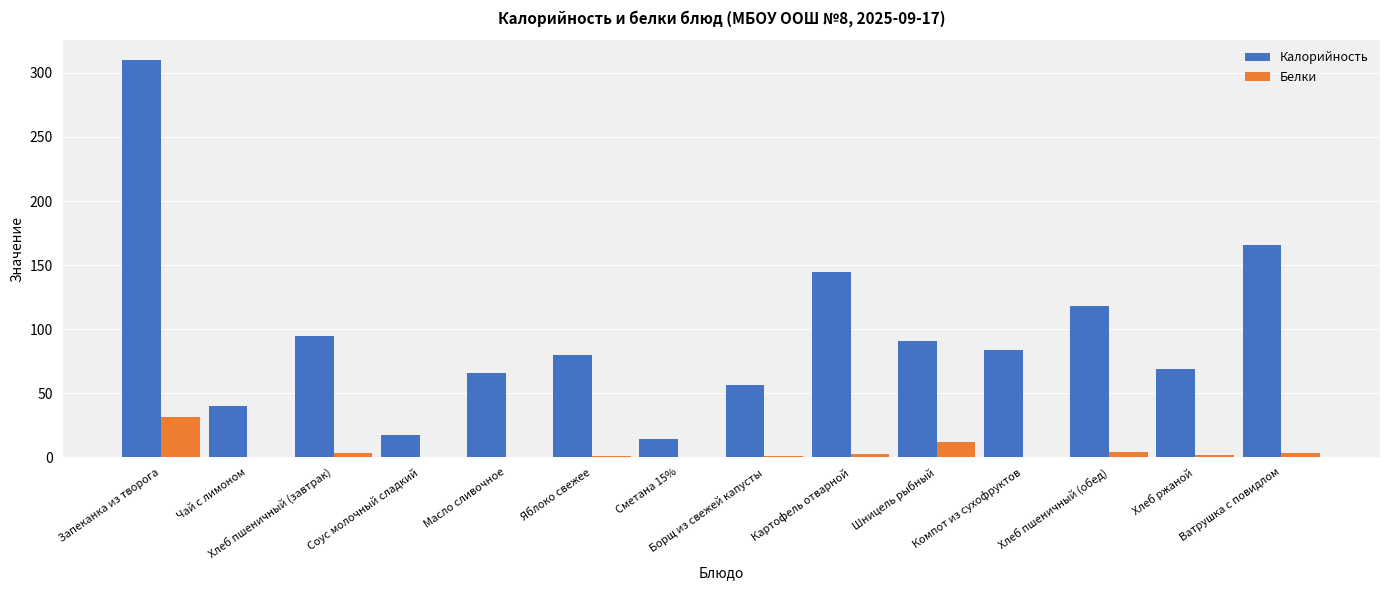

Is the value of Белки at Масло сливочное greater than the value of Калорийность at Компот из сухофруктов?

No